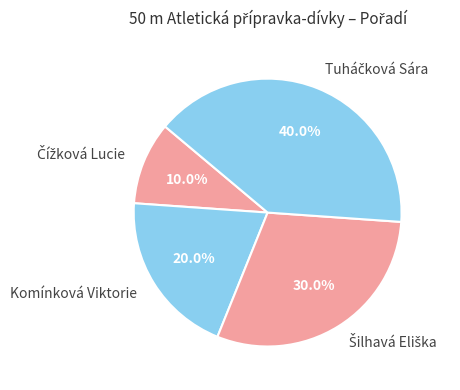

To the nearest percent, what percentage of the pie is Komínková Viktorie?

20%